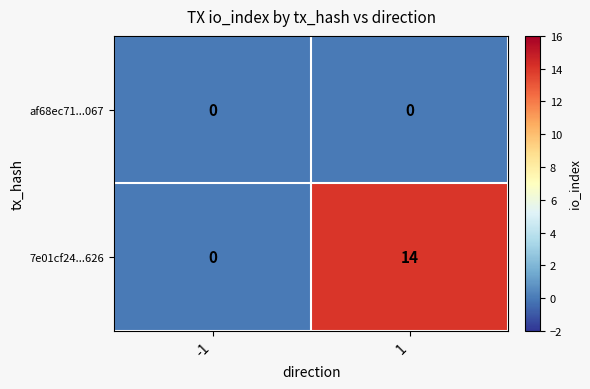

What is the difference between the highest and lowest values at 1?

14